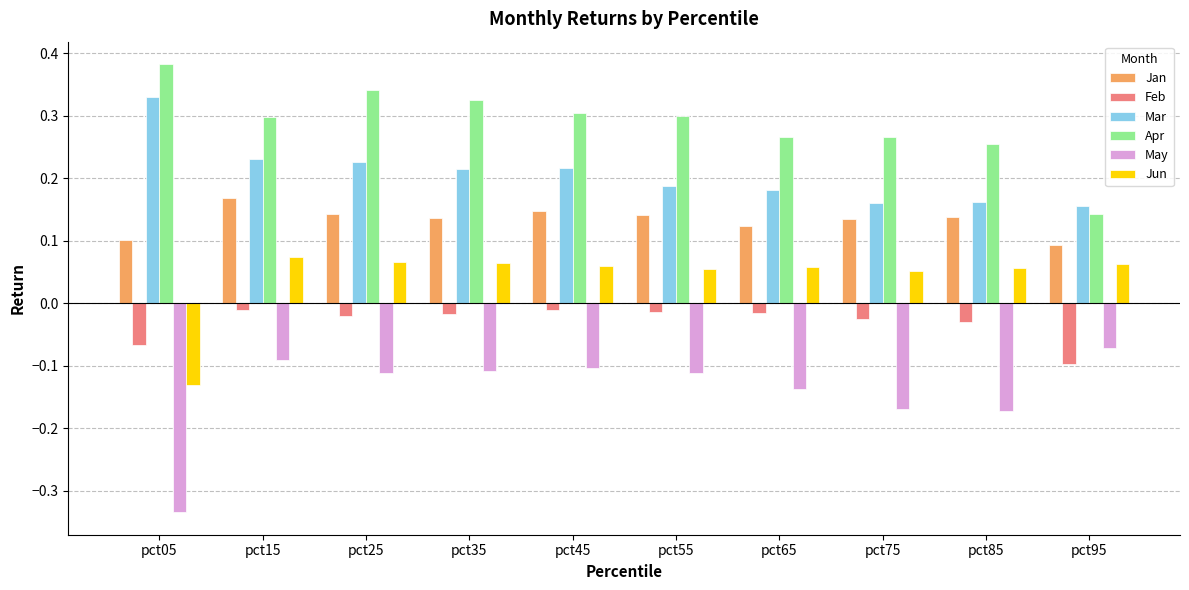

What is the spread (max minus min) of values at pct25?

0.5